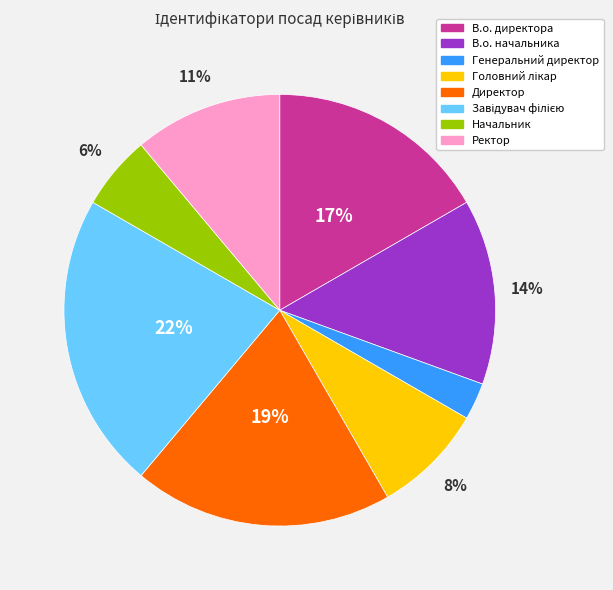

Which slice is the smallest?

Генеральний директор